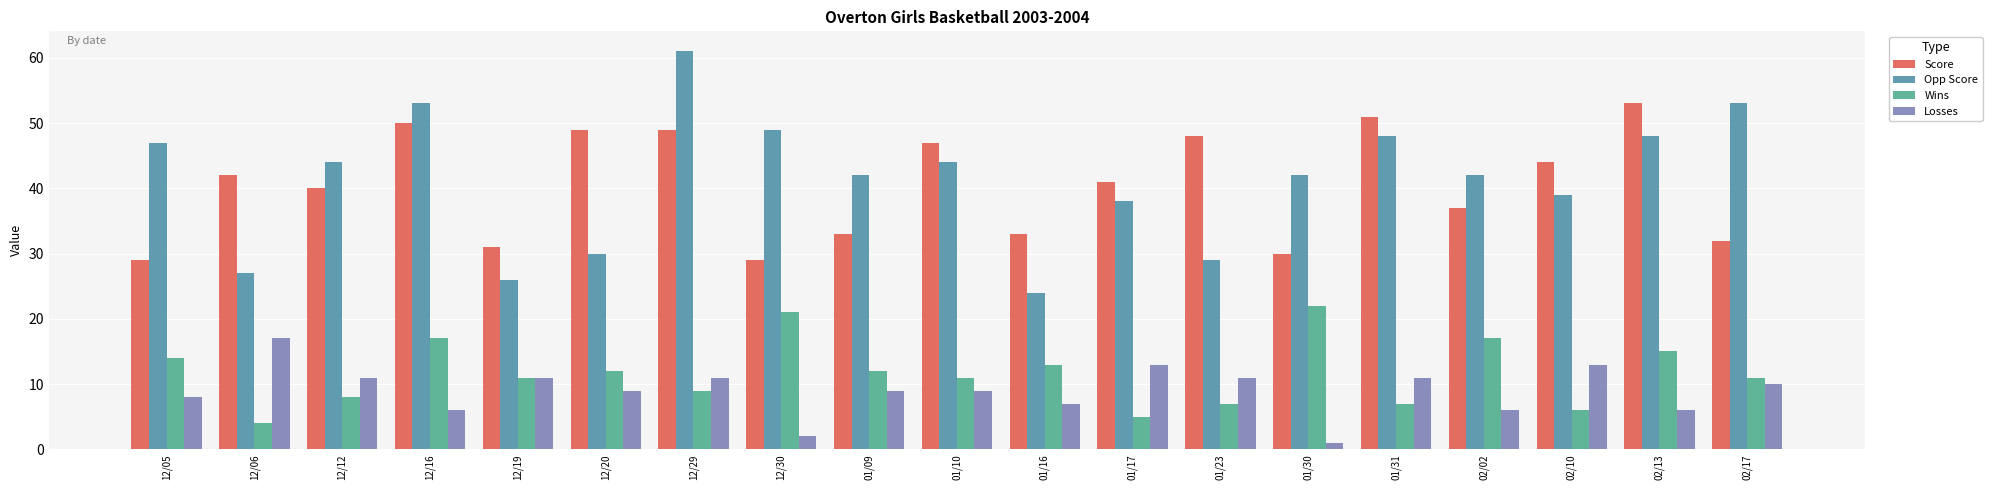

What is the difference between the highest and lowest values at 01/16?

26